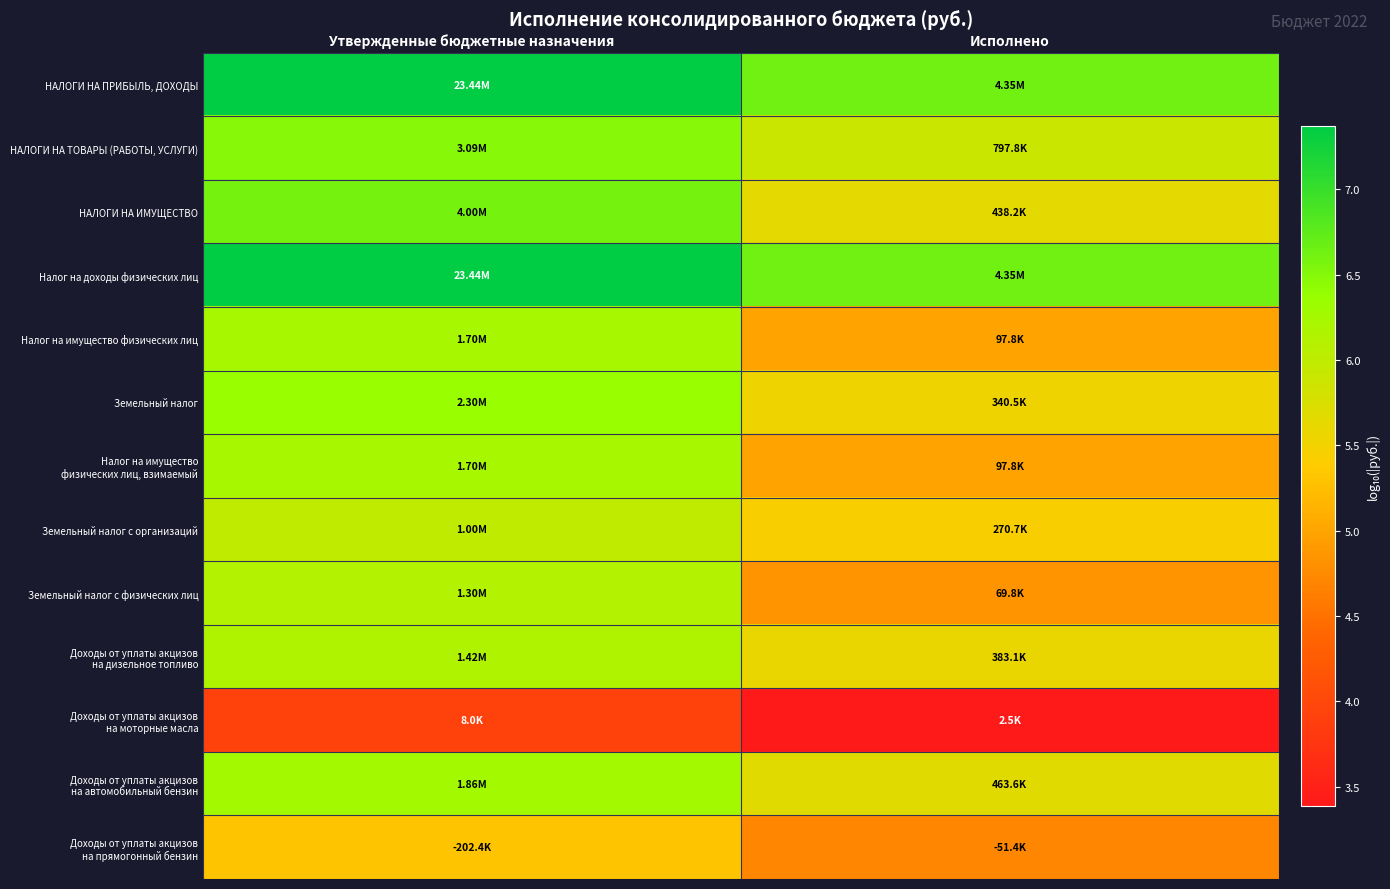

List the series in order of their peak value, lowest first.

Доходы от уплаты акцизов на моторные масла, Доходы от уплаты акцизов на прямогонный бензин, Земельный налог с организаций, Земельный налог с физических лиц, Доходы от уплаты акцизов на дизельное топливо, Налог на имущество физических лиц, Налог на имущество физических лиц, взимаемый, Доходы от уплаты акцизов на автомобильный бензин, Земельный налог, НАЛОГИ НА ТОВАРЫ (РАБОТЫ, УСЛУГИ), НАЛОГИ НА ИМУЩЕСТВО, НАЛОГИ НА ПРИБЫЛЬ, ДОХОДЫ, Налог на доходы физических лиц